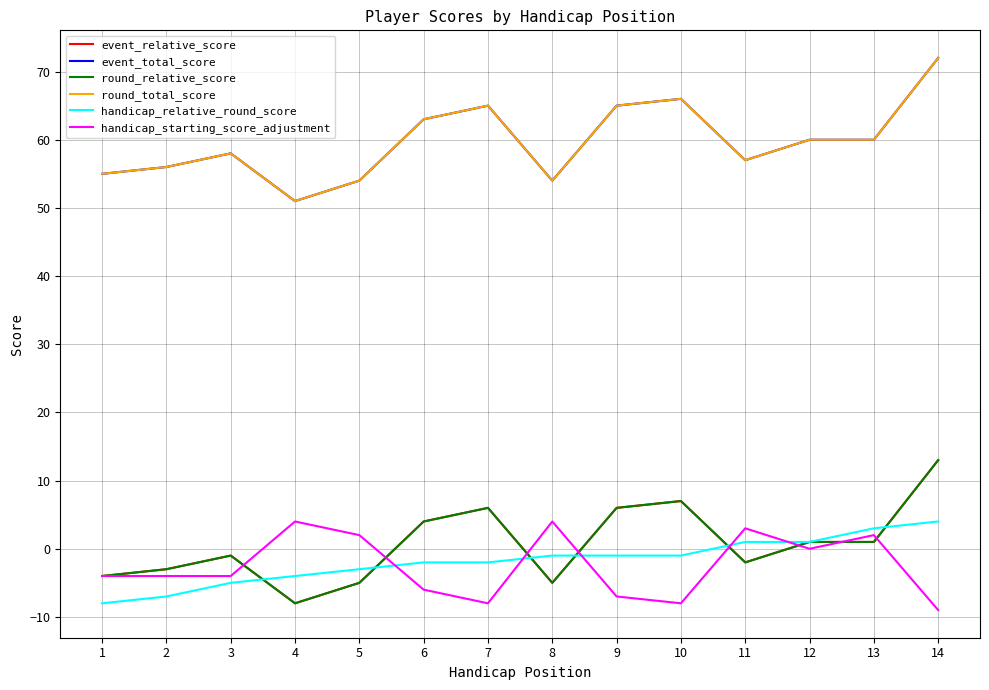

The value of handicap_starting_score_adjustment at 3 is -4. True or false?

True